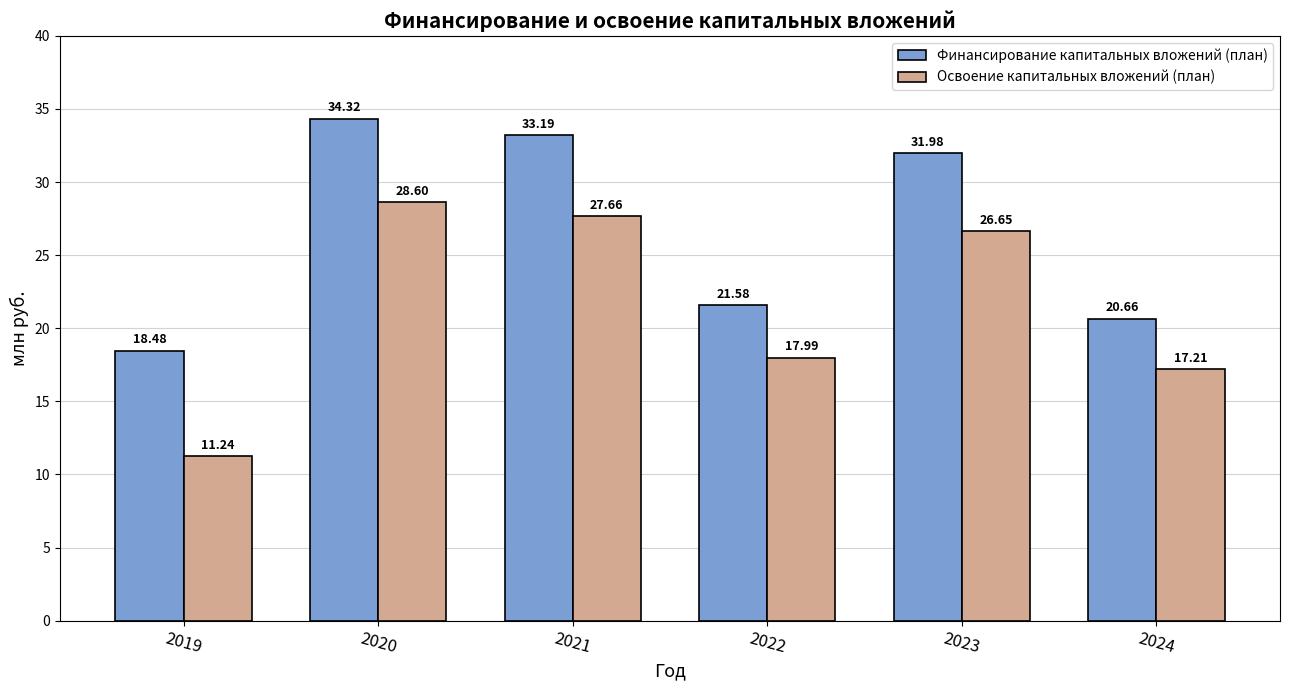

What is the value of the Финансирование капитальных вложений (план) bar at the 4th from the left?

21.6